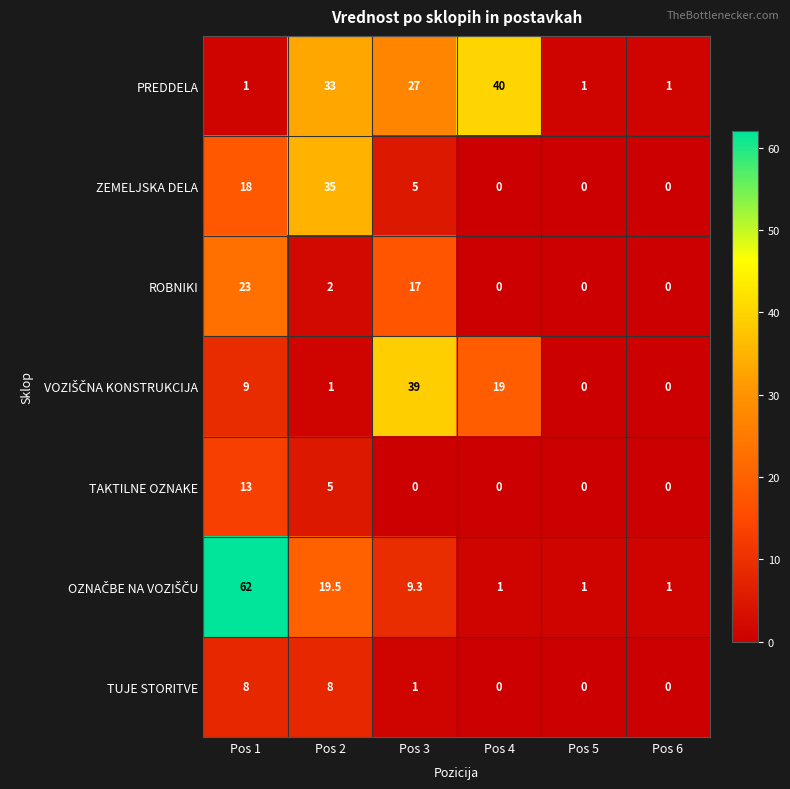

What is the approximate value of TAKTILNE OZNAKE at Pos 1?

13.0